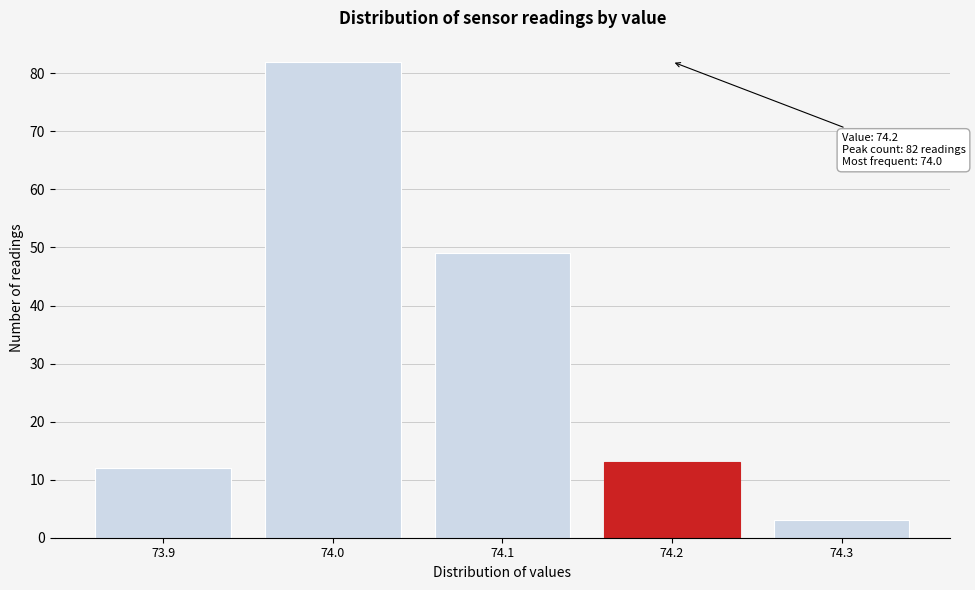

Reading left to right, list all the values displayed in this chart.

12	82	49	13	3